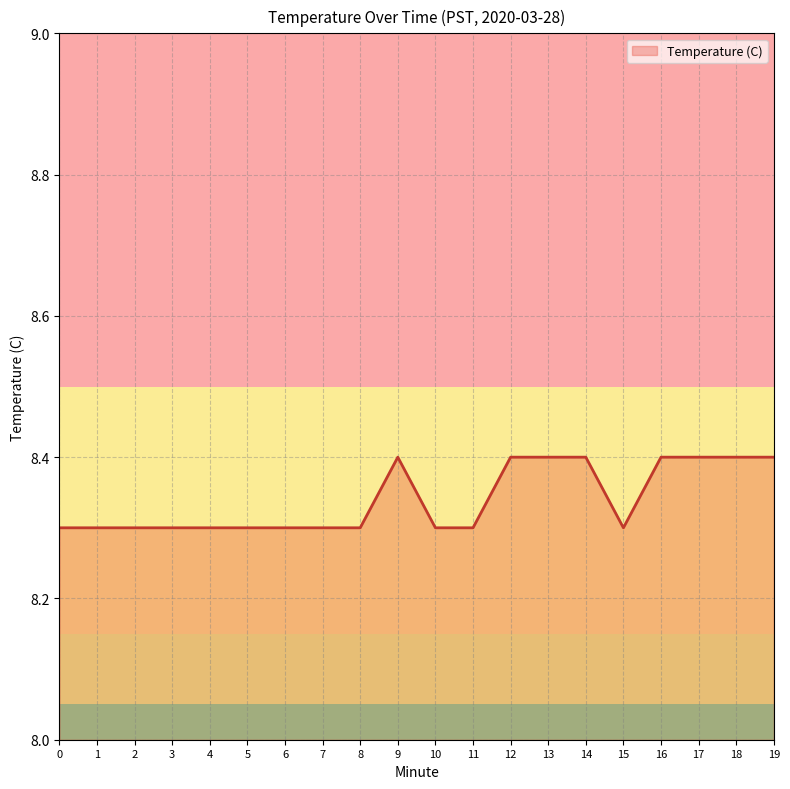

What is the difference between the values at 8 and 17?

0.1